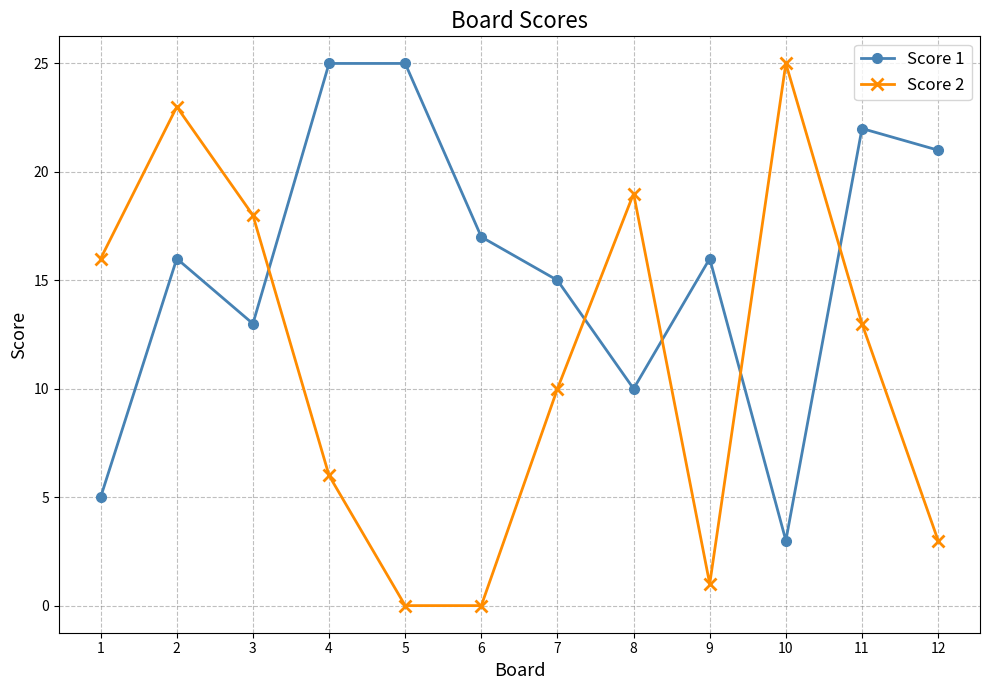

What is the difference between the second highest and minimum values in the Score 1 series?

22